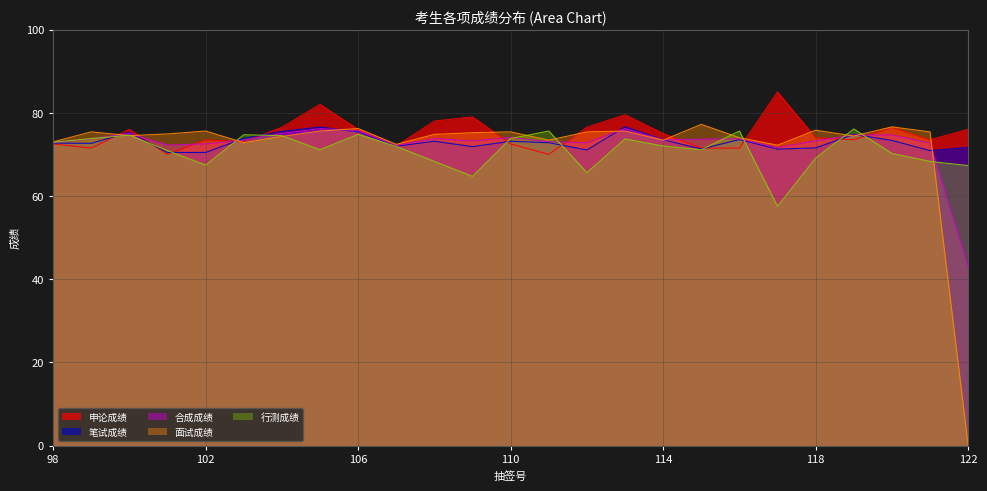

What is the value of the 笔试成绩 point at the 18th from the left?

71.3